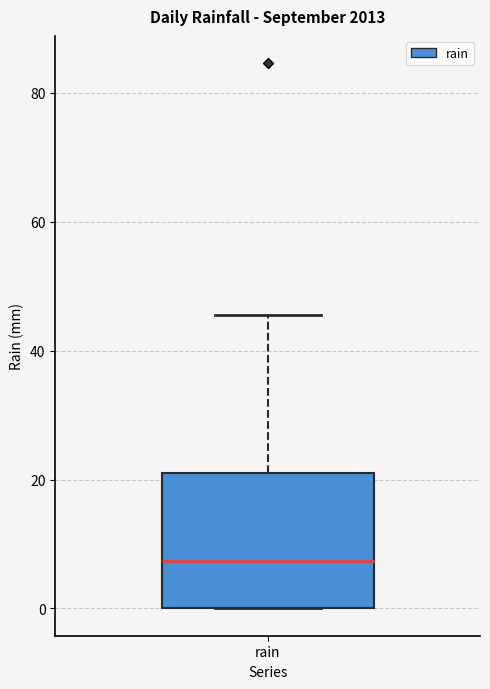

Transcribe this box plot: give where the median line is, the range the box spans, and where the two whiskers end, as read against the y-axis. The values are not printed on the chart, so give them approximately, as read against the axis.

median 8, box 0 to 22, whiskers 0 to 46